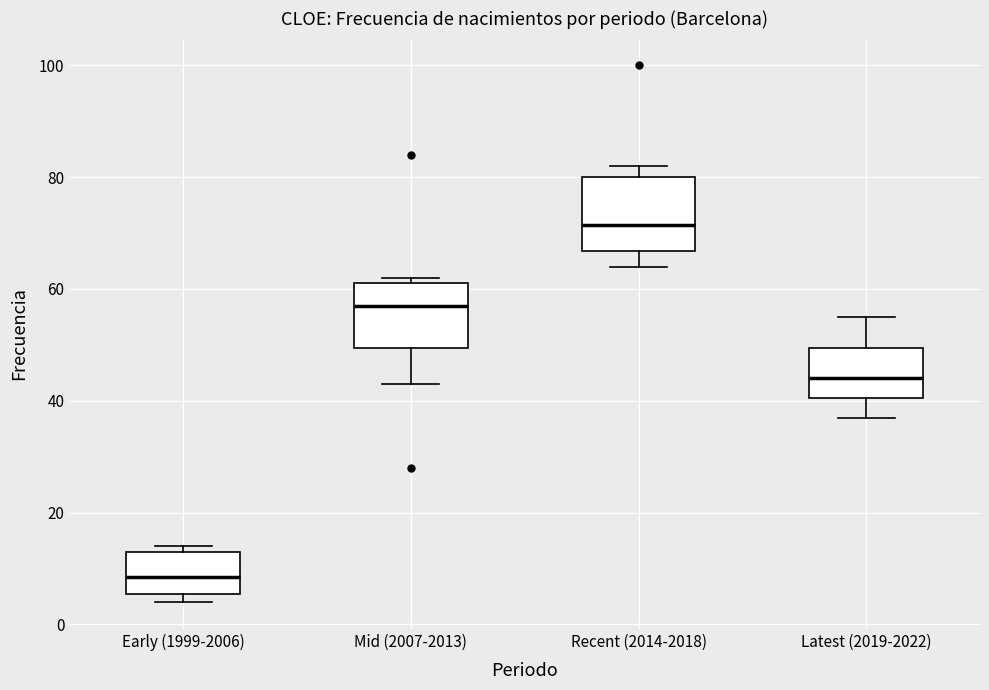

Reading left to right, read every box against the y-axis: the position of its median line, the range the box covers, and the ends of its whiskers. The values are not printed on the chart, so give them approximately, as read against the axis.

Early (1999-2006): median 8, box 6 to 14, whiskers 4 to 14 (just above the box's upper edge)
Mid (2007-2013): median 58, box 50 to 62, whiskers 44 to 62 (just above the box's upper edge)
Recent (2014-2018): median 72, box 66 to 80, whiskers 64 to 82
Latest (2019-2022): median 44, box 40 to 50, whiskers 38 to 56